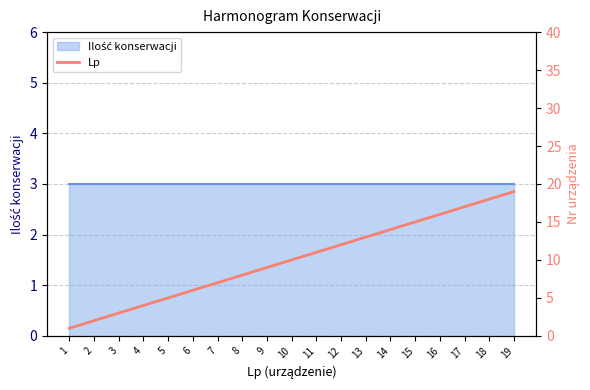

What is the greatest value displayed?

19